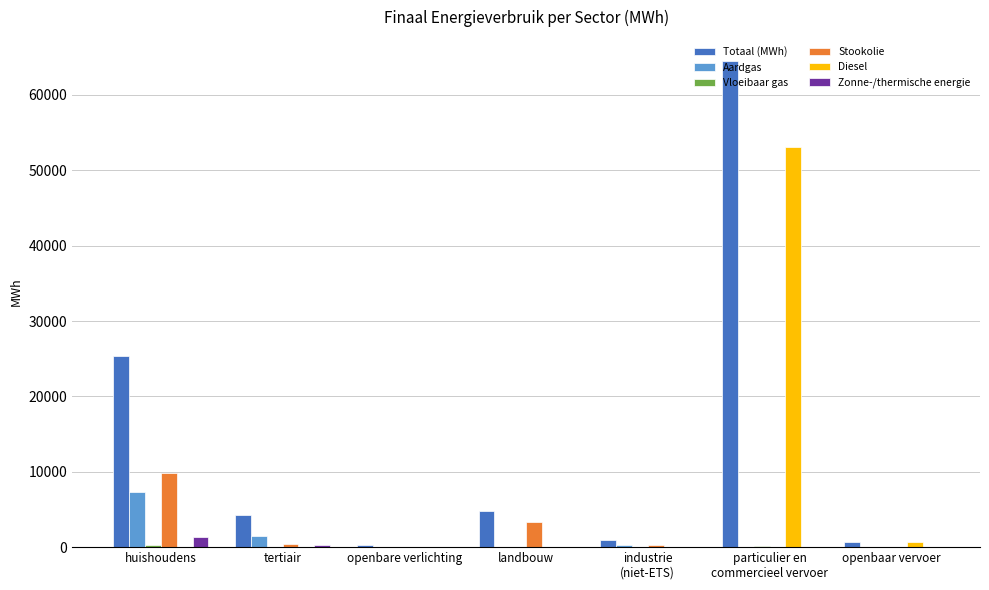

What is the sum of all Zonne-/thermische energie values?

1596.6